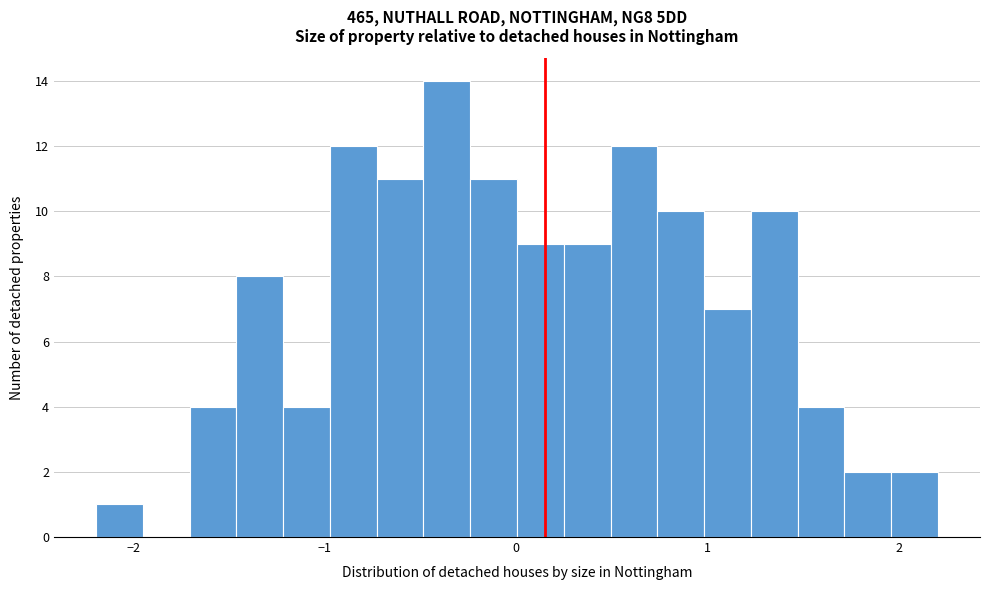

Read against the x-axis, roughly where is the centre of the tallest bar?

-0.4